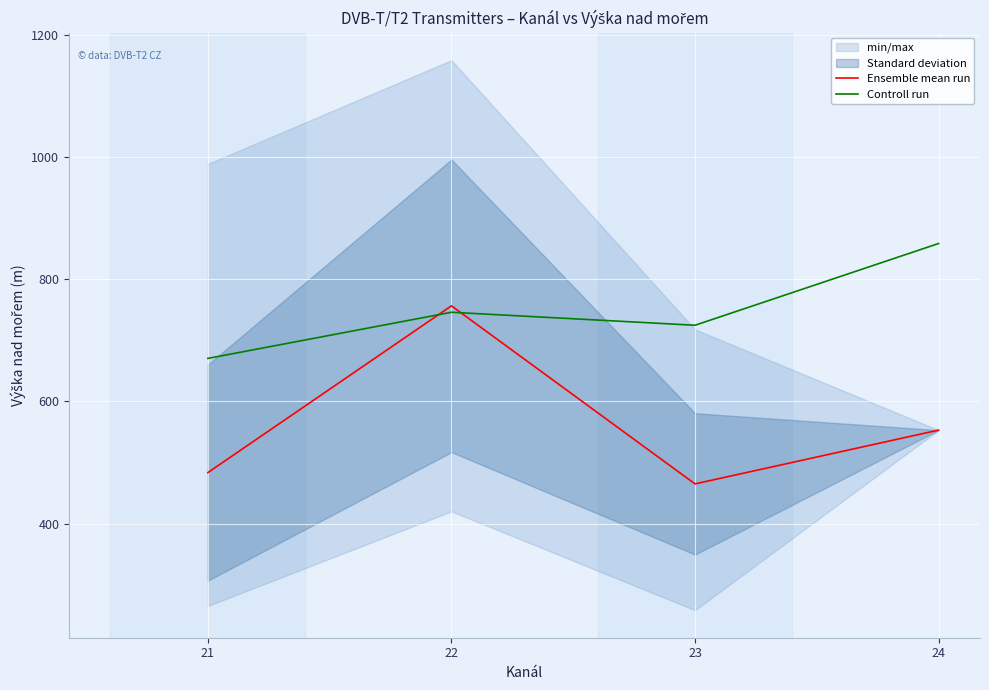

What is the spread (max minus min) of values at 23?

259.9